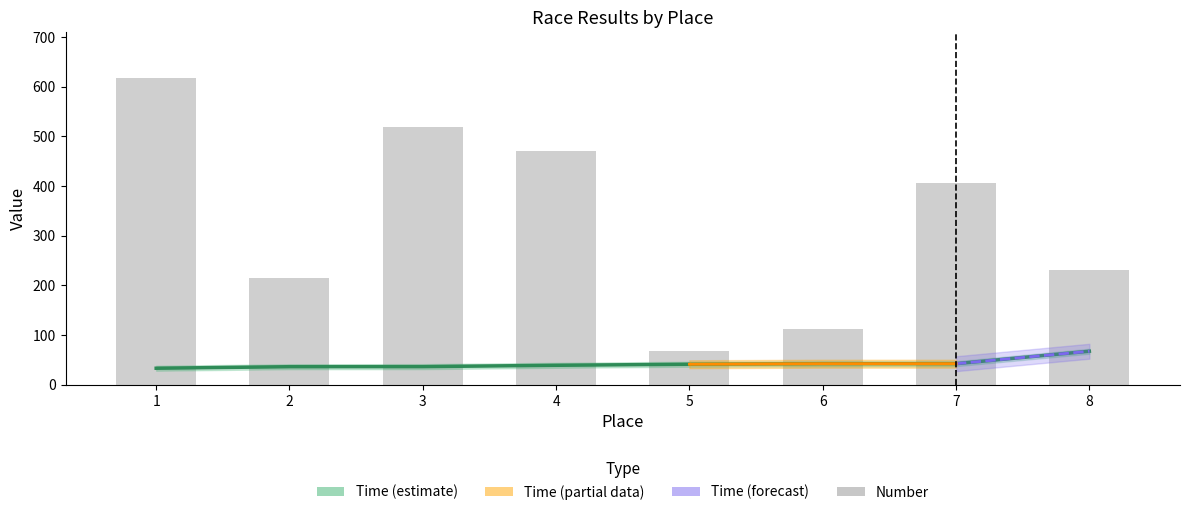

The Time series shows 120.8 at 8. True or false?

False